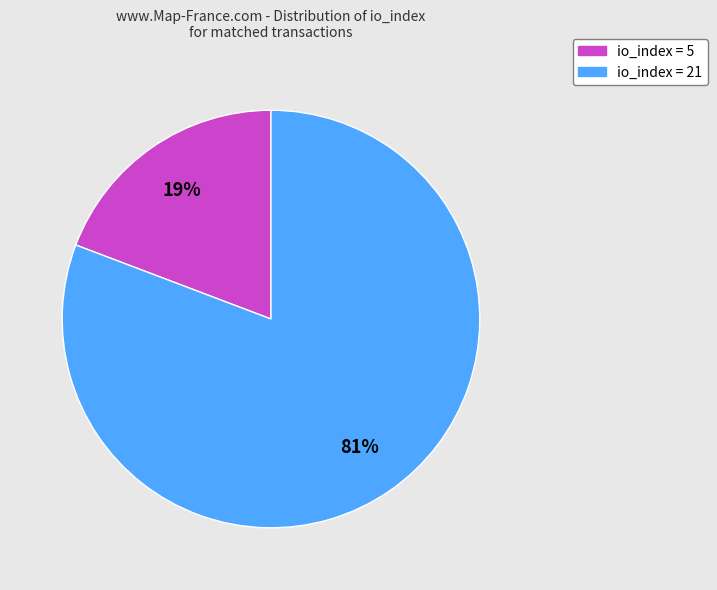

To the nearest percent, what is the difference between the largest and smallest slice percentages?

62%